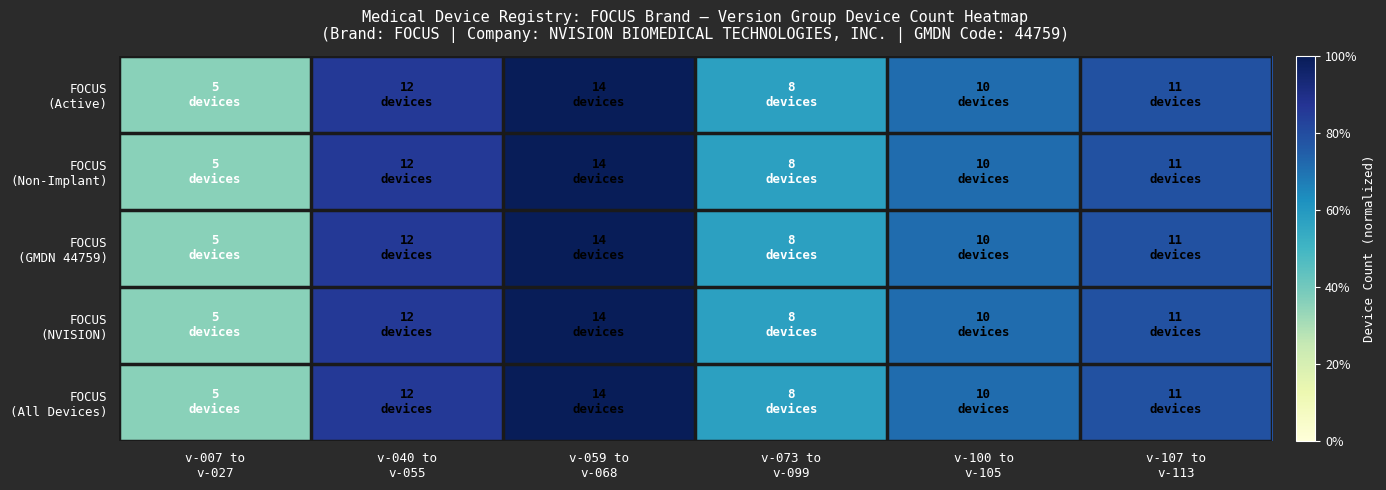

Which label corresponds to the largest value in the chart?

v-059 to
v-068